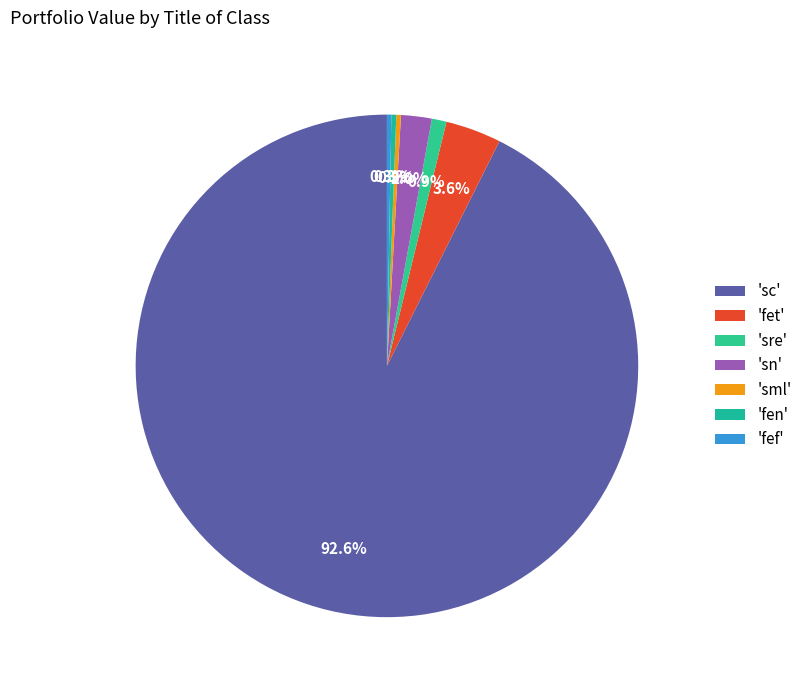

How many slices are in this pie chart?

7